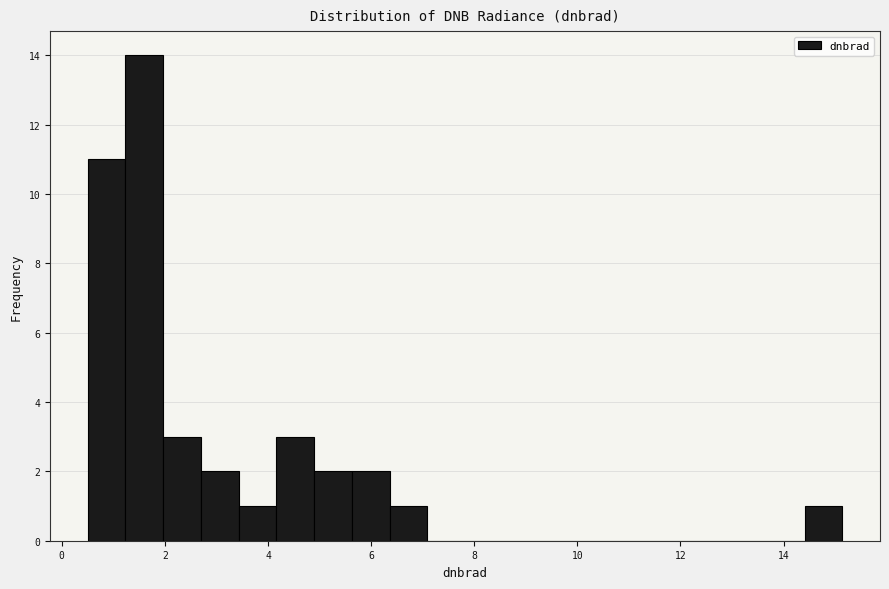

Around what value on the x-axis is the tallest bar? Give the approximate position of its centre, as read against the axis.

1.6